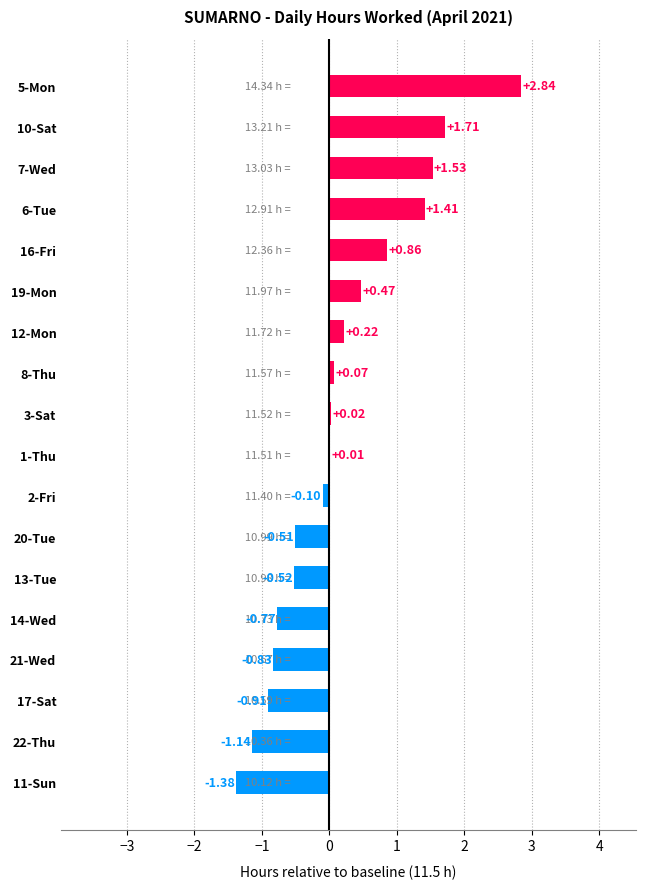

Where is the data nearest to the value 0?

1-Thu